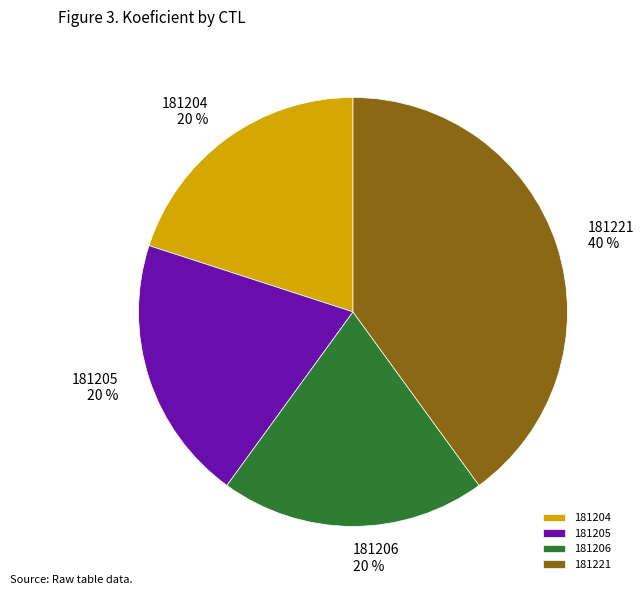

Combined, do 181206 and 181221 account for over 50%?

Yes